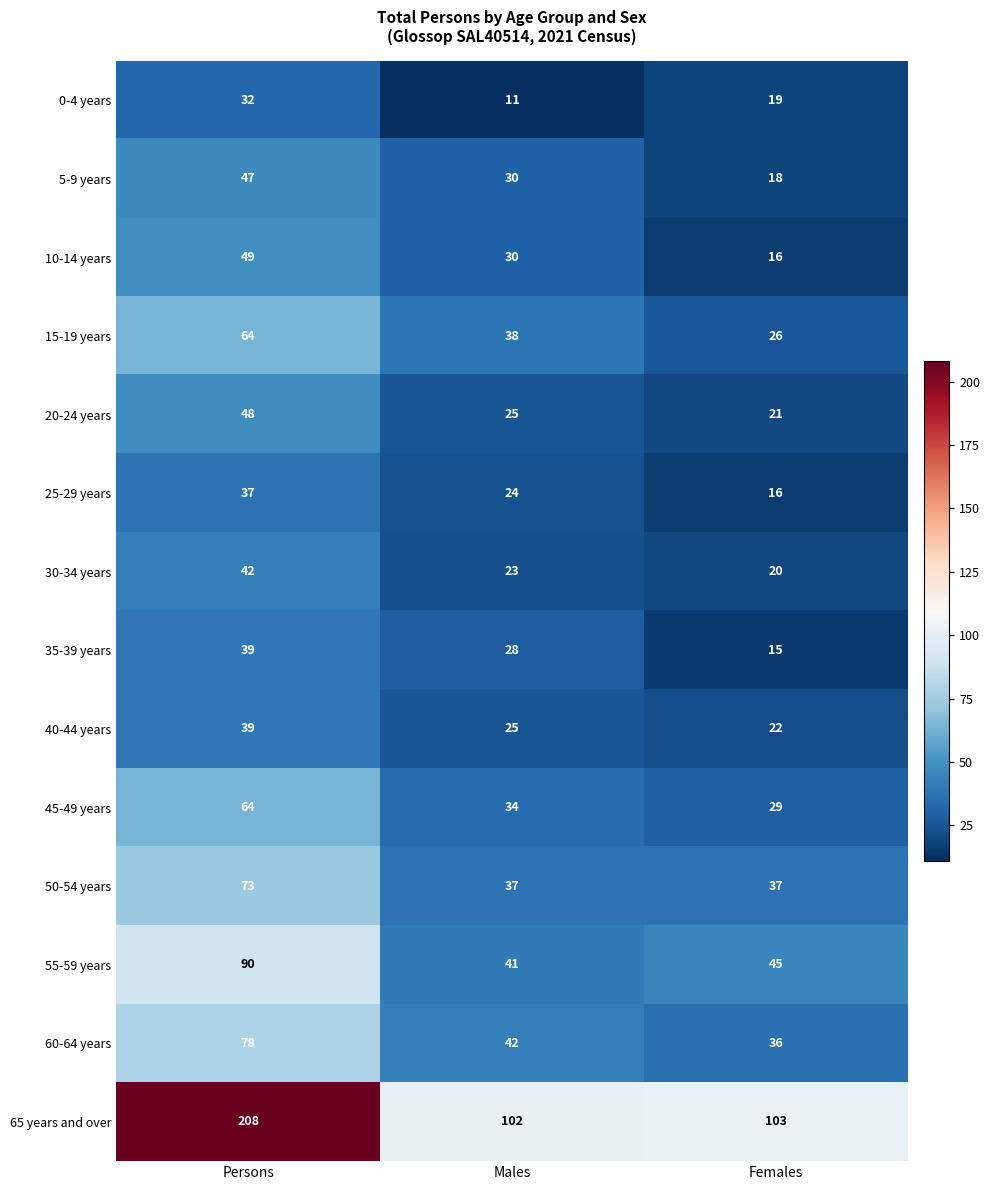

List the labels in order of 45-49 years value, largest first.

Persons, Males, Females